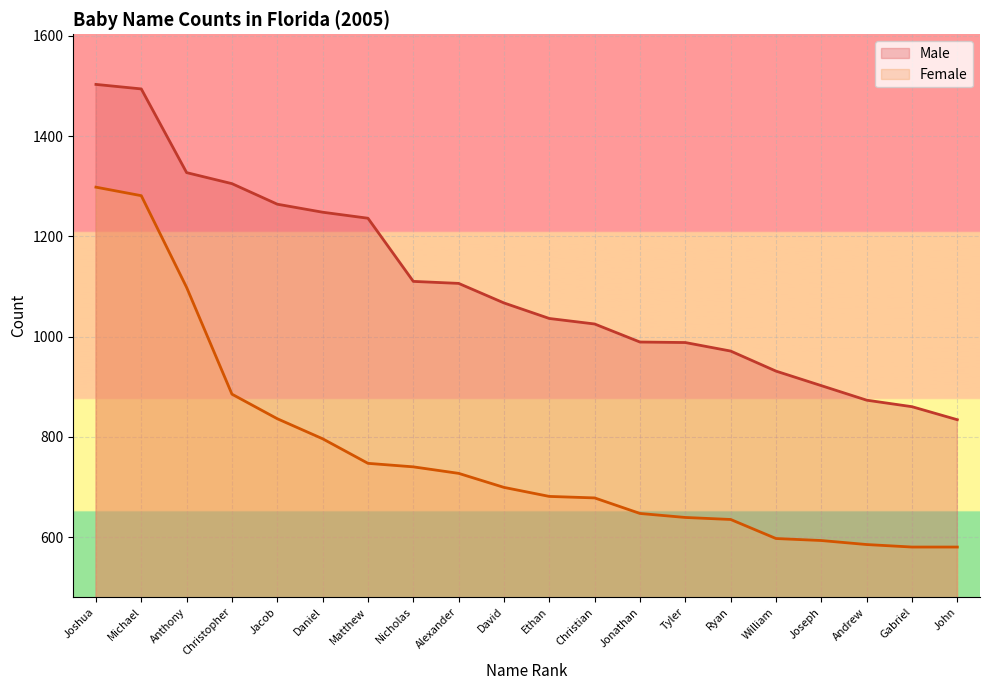

What is the highest value of the Female series?

1298